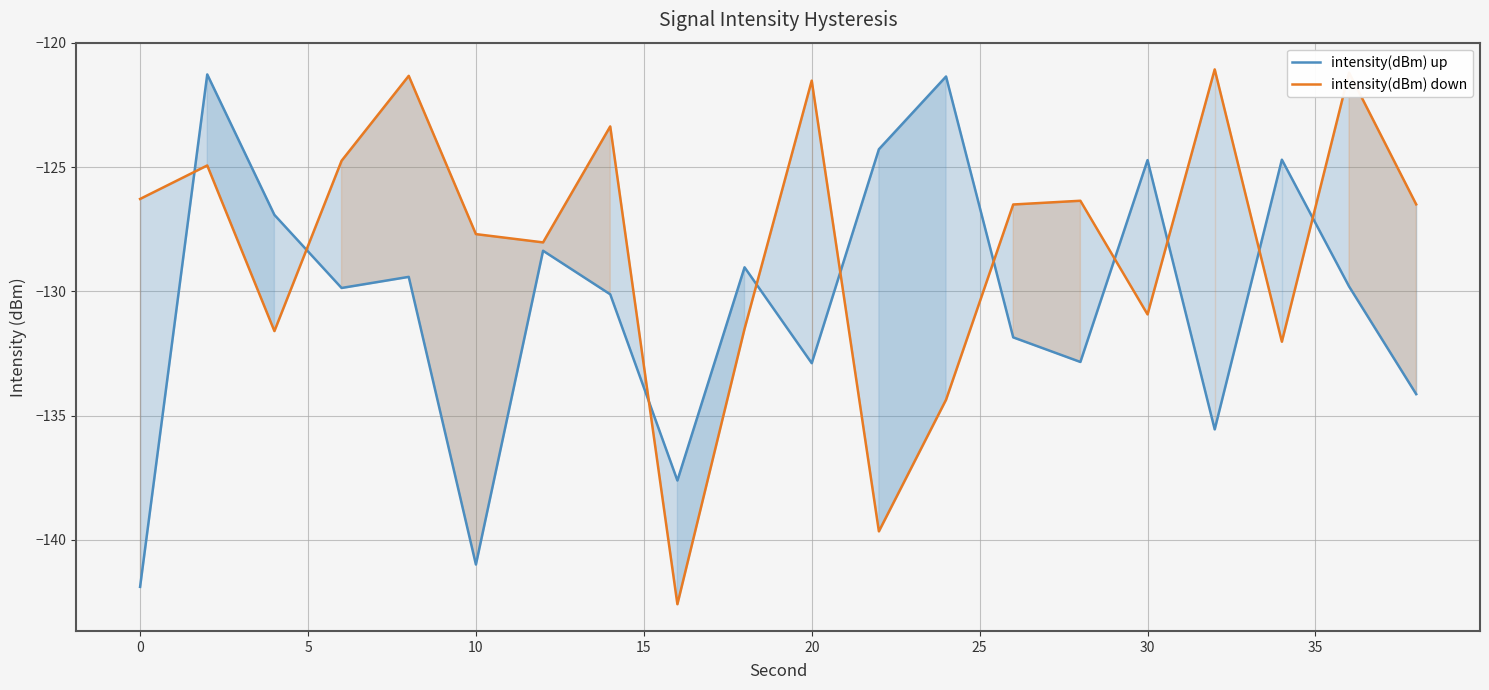

In intensity(dBm) up, how many points are higher than both neighbors (excluding endpoints)?

7